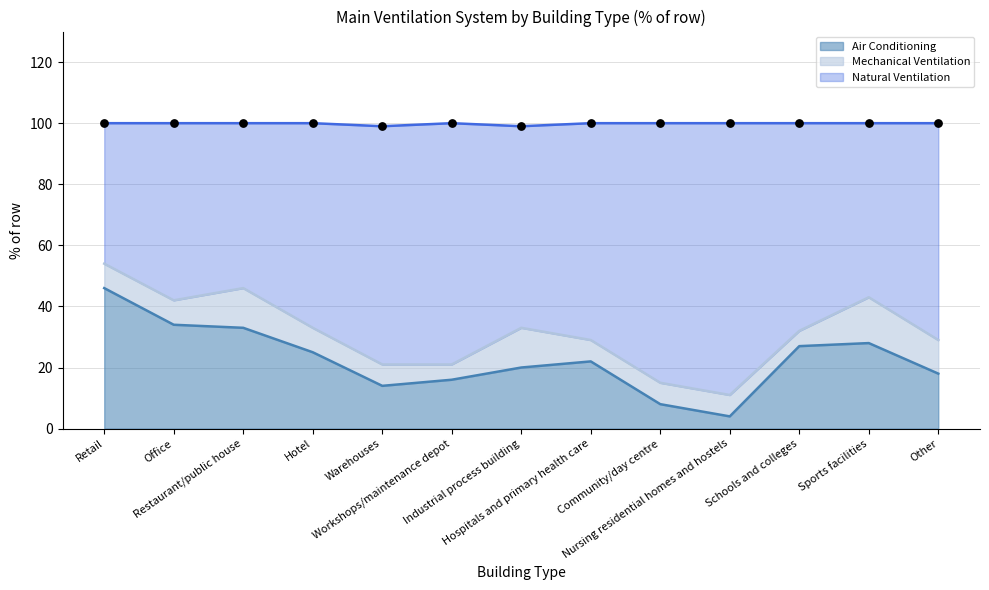

Which series reaches the maximum Y coordinate?

Natural Ventilation